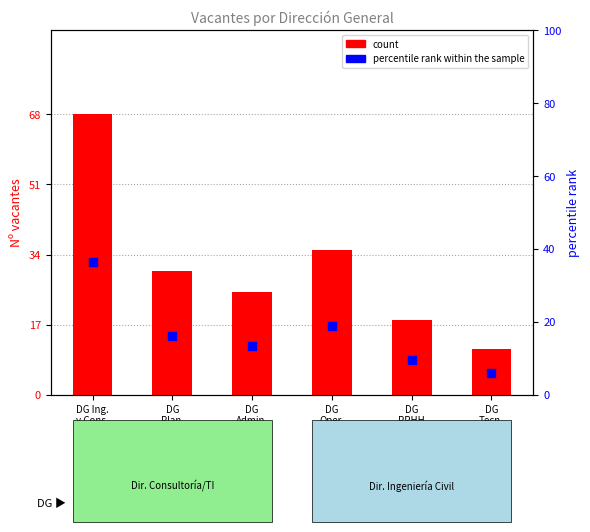

Which series has the largest Y range (max minus min)?

count